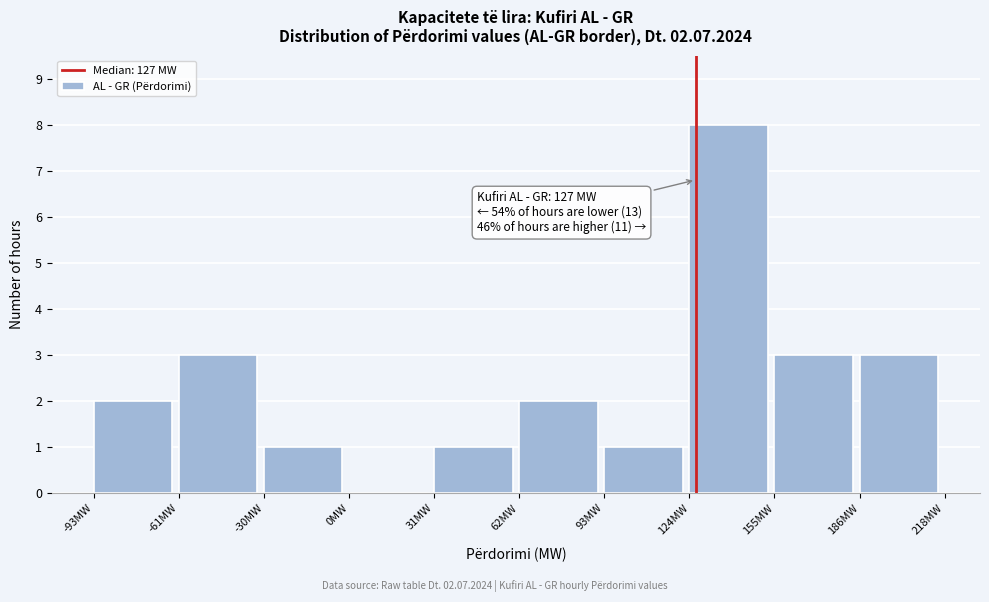

Over which range of the x-axis is the bar tallest?

125 to 155